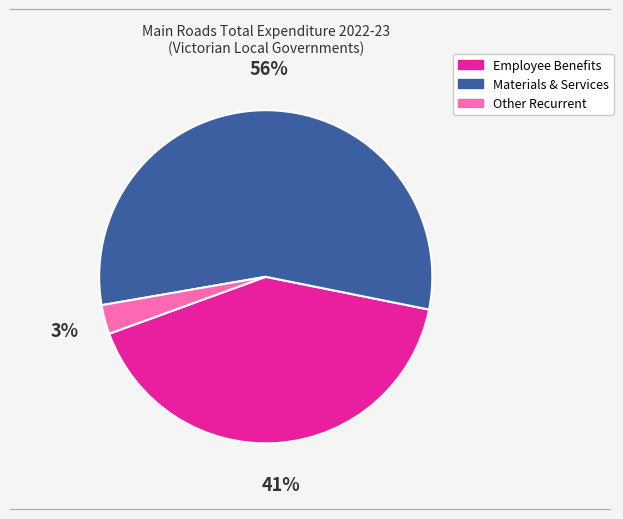

Is there a majority slice in this chart?

Yes